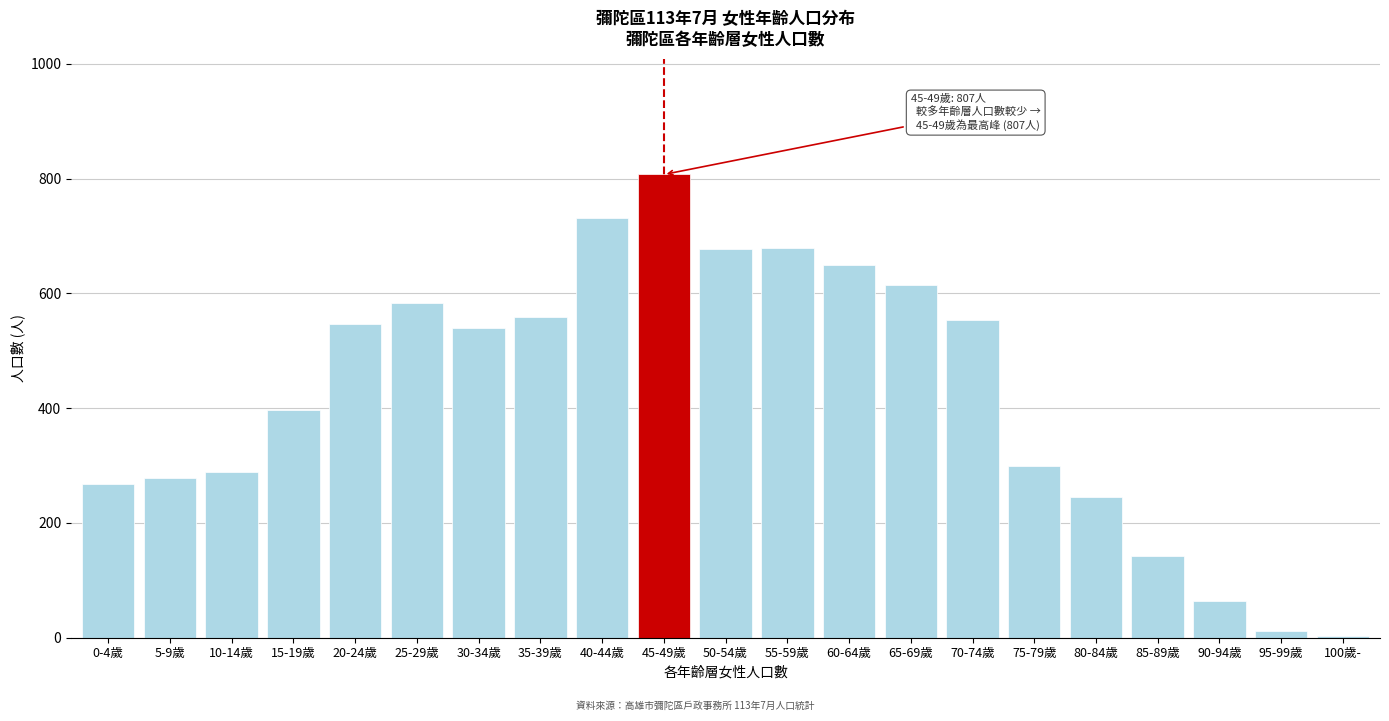

What is the sum of the values at 75-79歲 and 30-34歲?

838